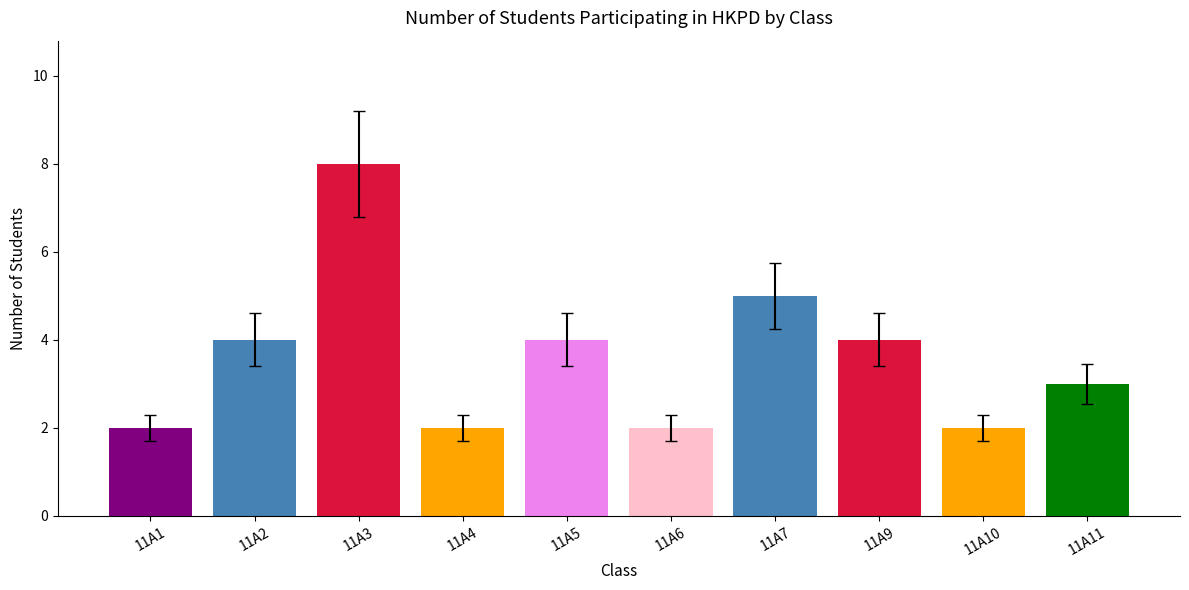

What is the difference between the second highest and minimum values?

3